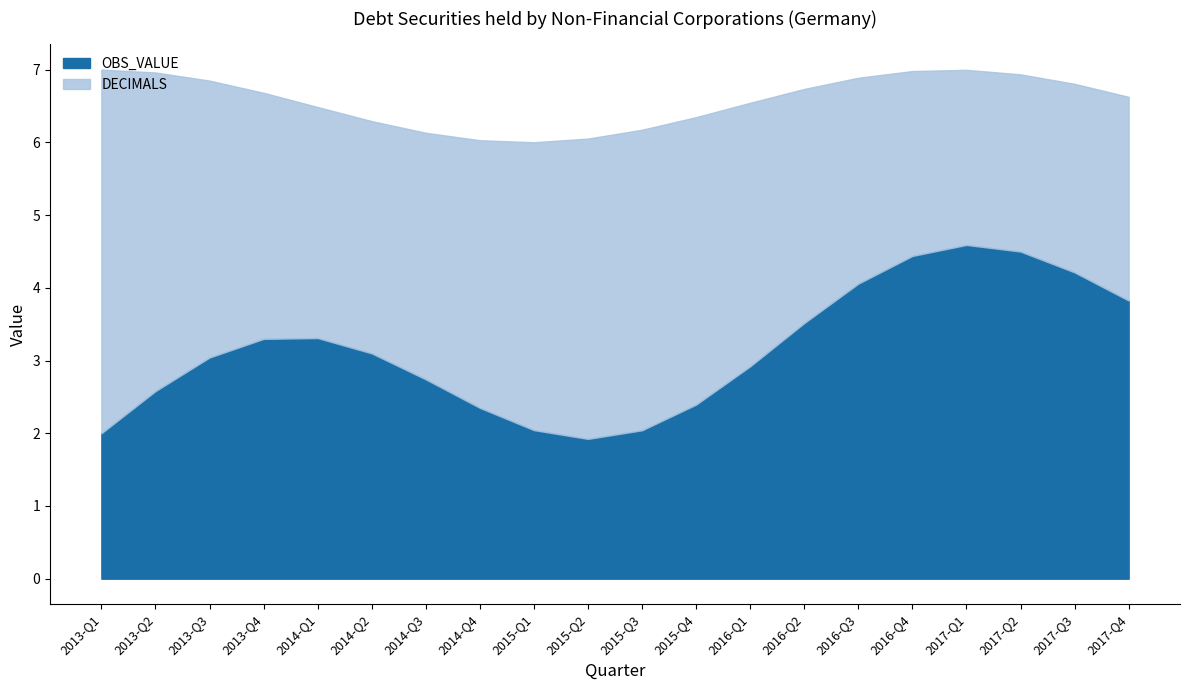

At which category is the sum across all series the highest?

2013-Q1